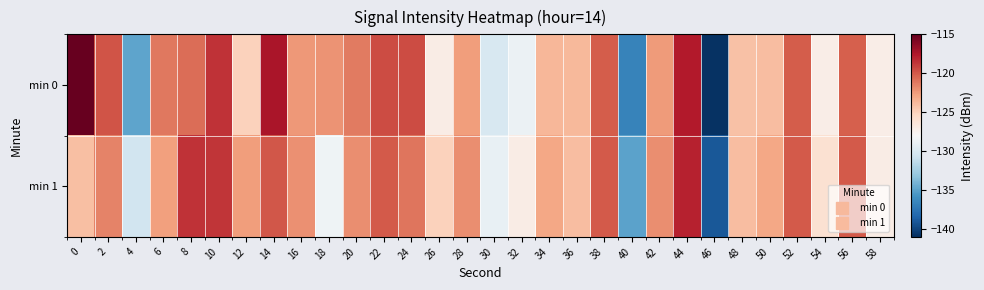

List the series in order of their overall mean, lowest first.

min 1, min 0